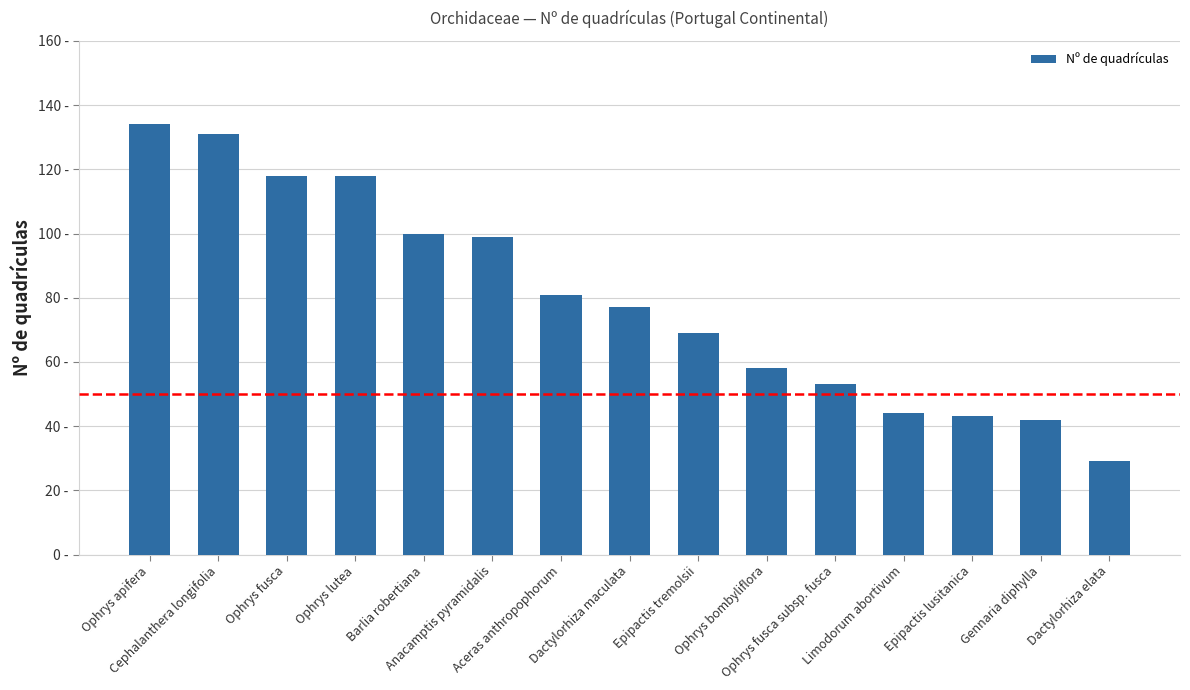

Does the chart contain any negative values?

No